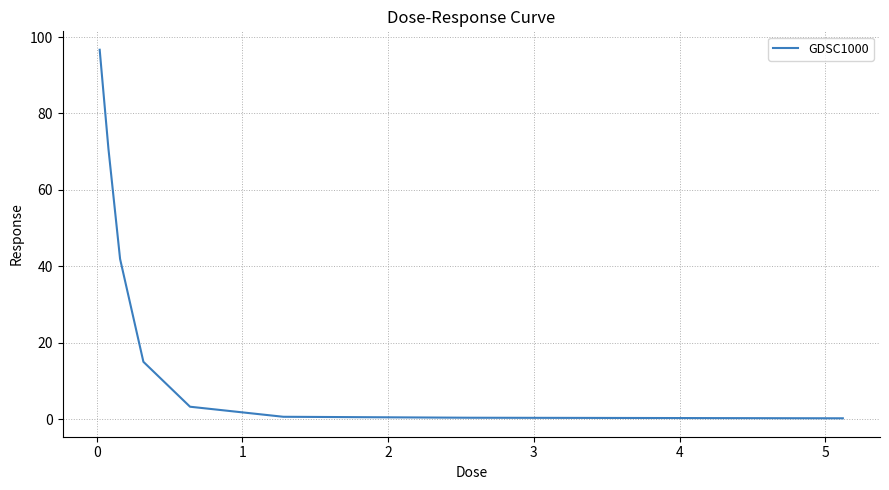

What is the difference between the maximum and minimum values?

96.5